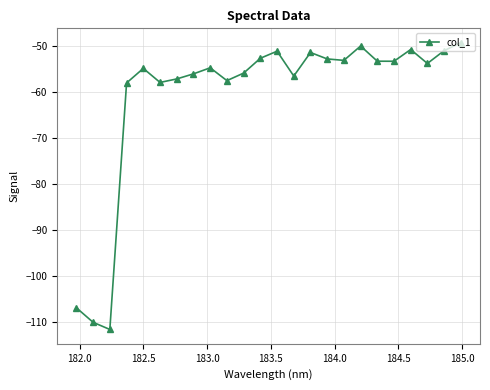

What is the difference between the second highest and minimum values?

61.6